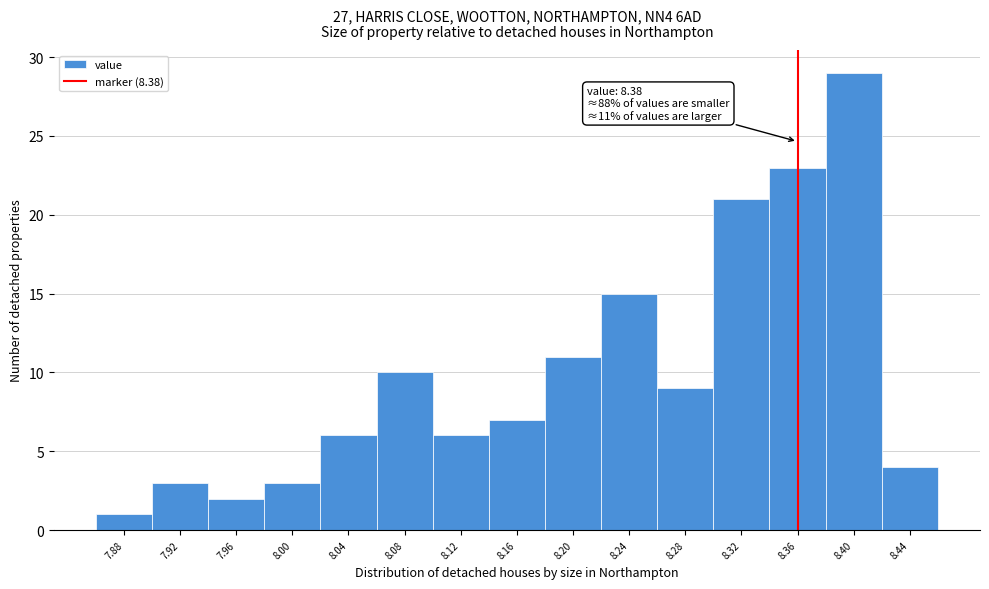

Reading left to right, list all the values displayed in this chart.

7.88=1	7.92=3	7.96=2	8.00=3	8.04=6	8.08=10	8.12=6	8.16=7	8.20=11	8.24=15	8.28=9	8.32=21	8.36=23	8.40=29	8.44=4